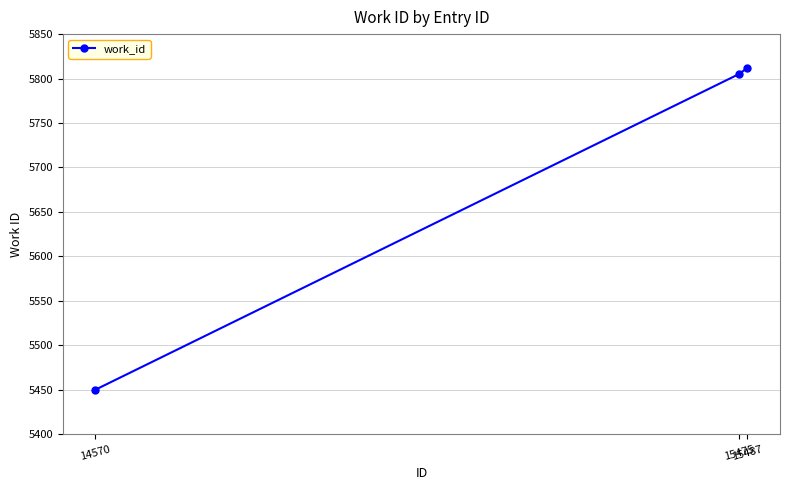

The value at 15487 is 5812. True or false?

True